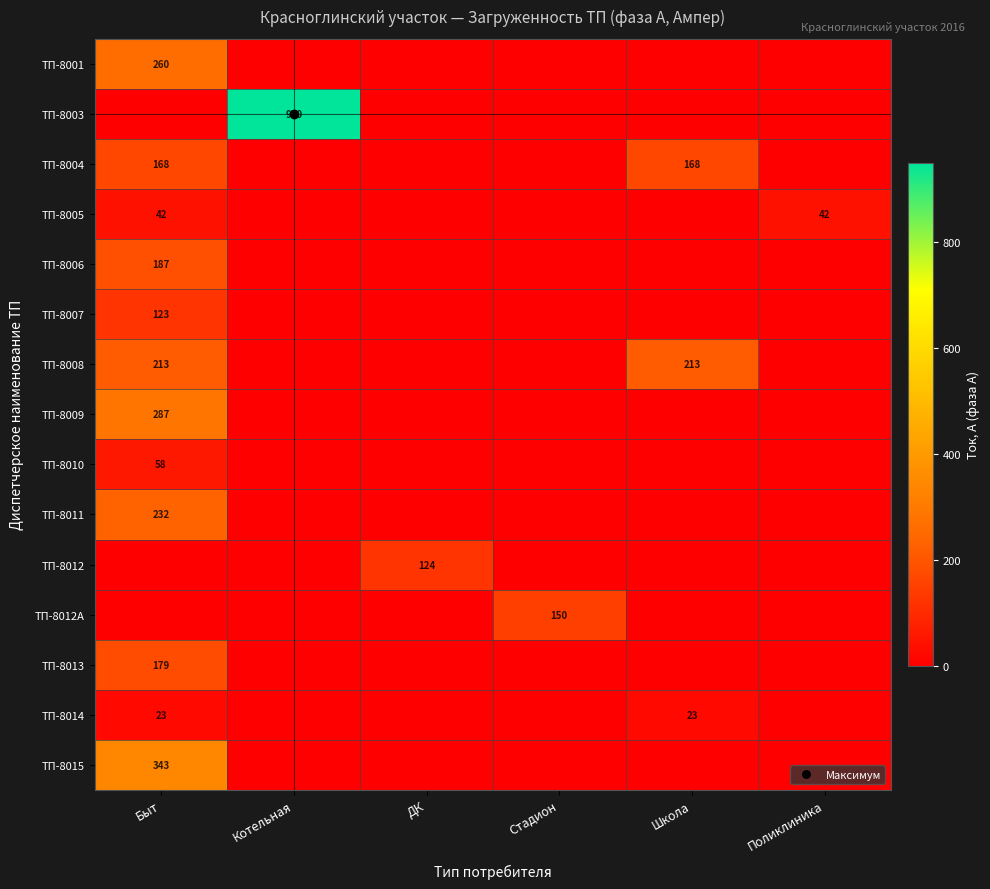

What is the difference between the maximum and minimum values in the ТП-8006 series?

187